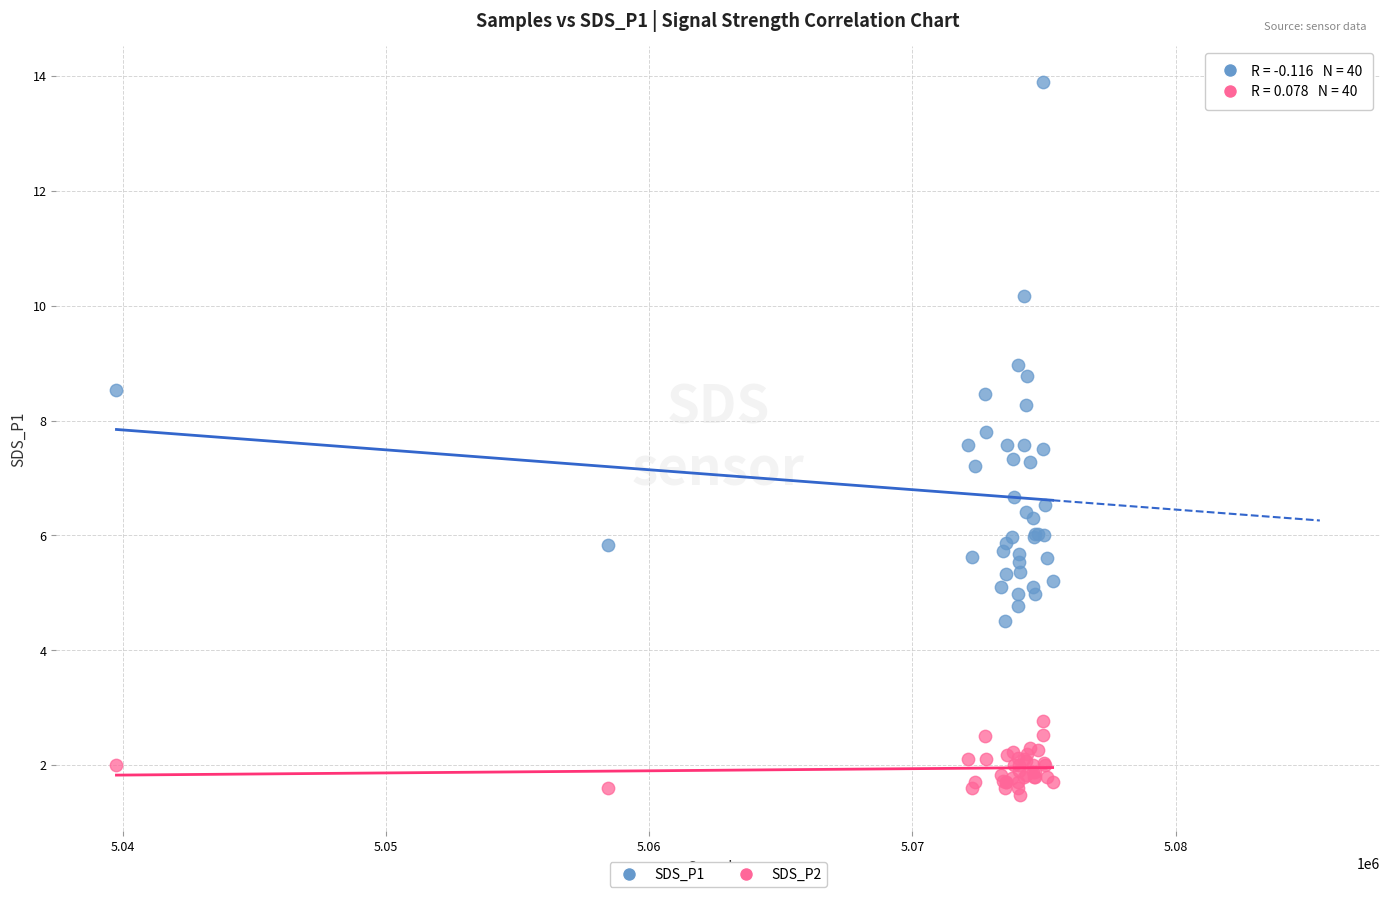

What is the X range (max minus min) for the scatter plot?

35564.0